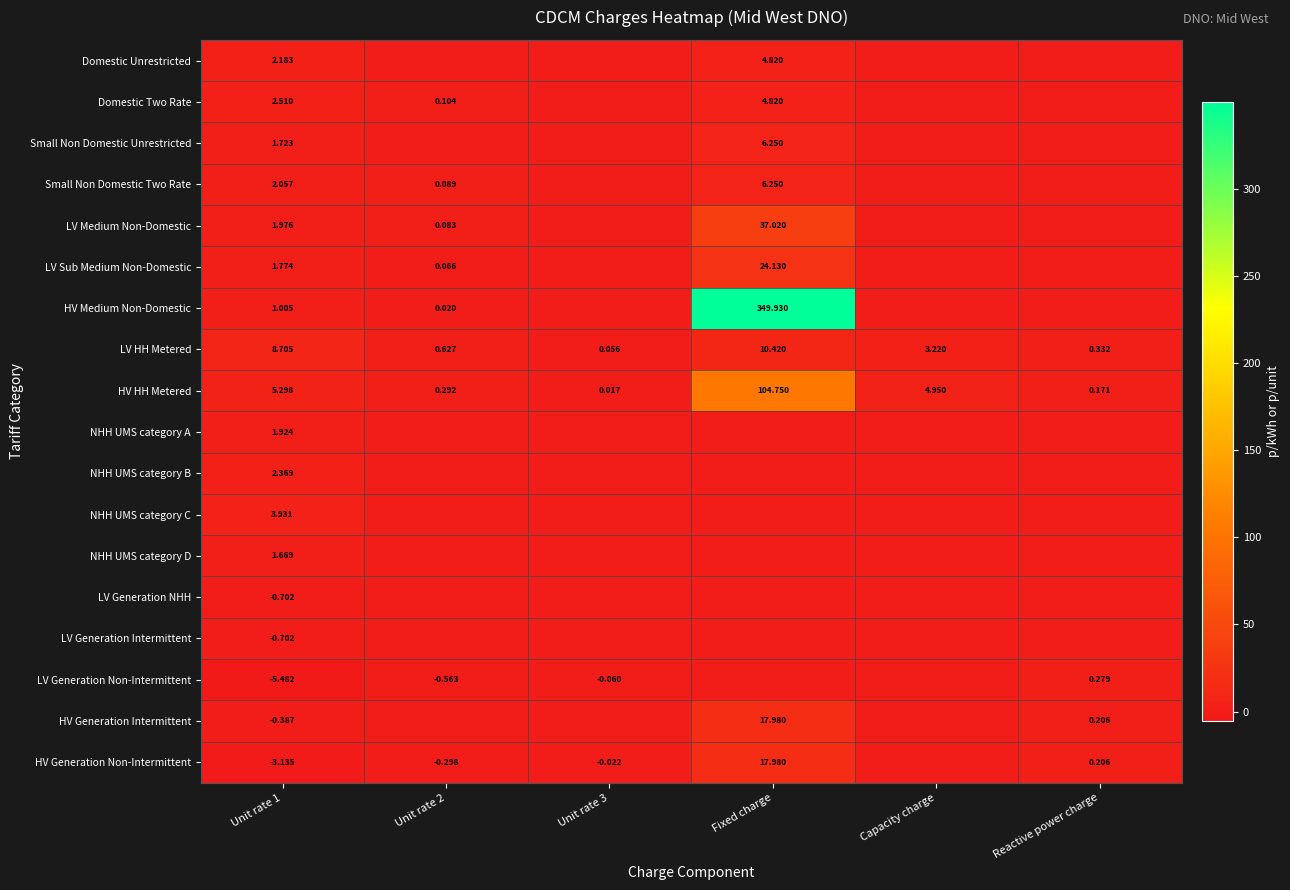

Is the value of Domestic Two Rate at Unit rate 2 greater than the value of NHH UMS category C at Unit rate 1?

No